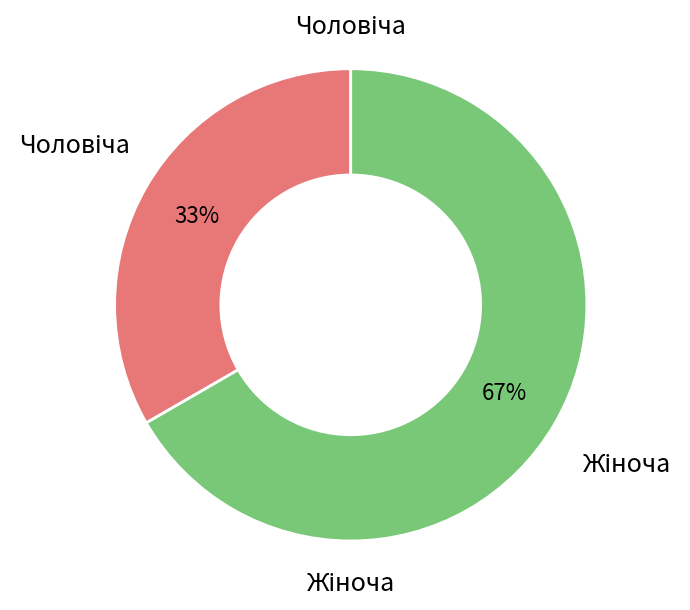

To the nearest percent, what is the average slice percentage?

50%